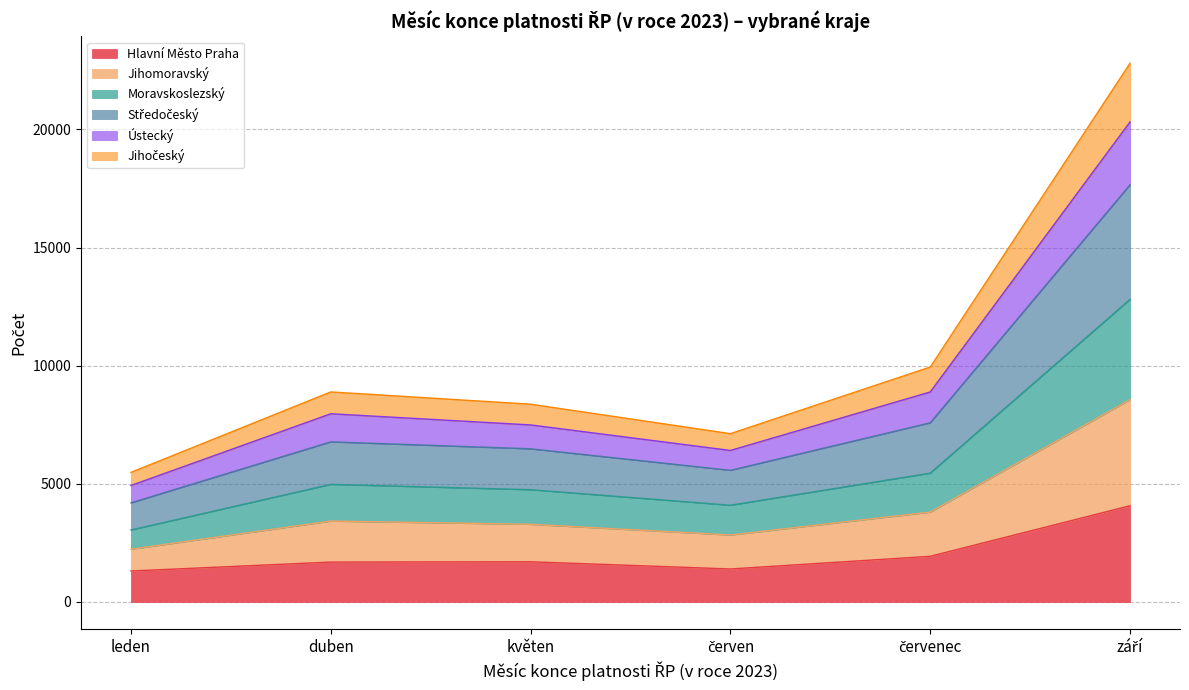

Is it true that Hlavní Město Praha equals 2285 at leden?

False